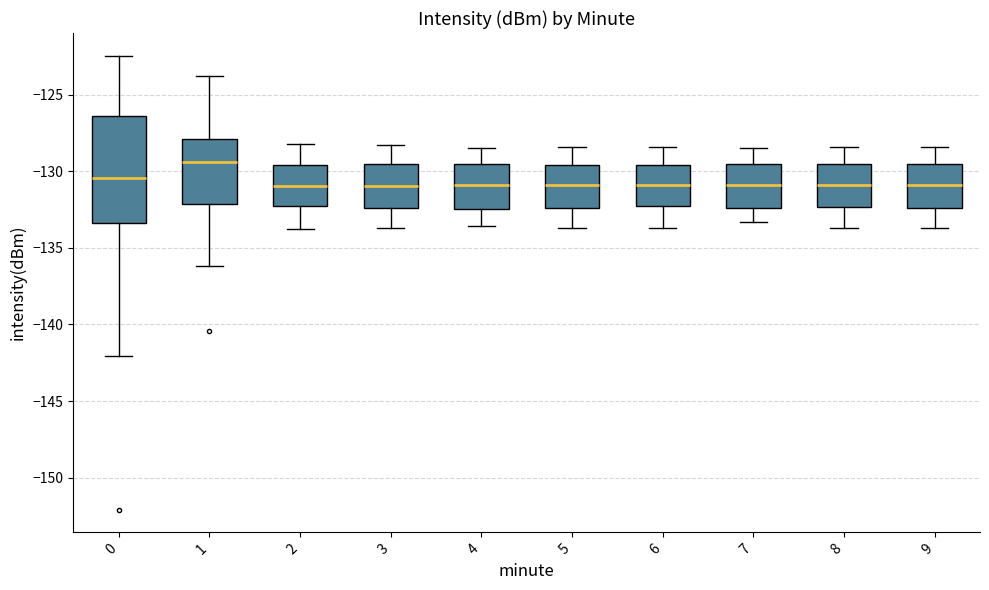

Comparing the boxes themselves (not the whiskers), which one is the tallest?

0